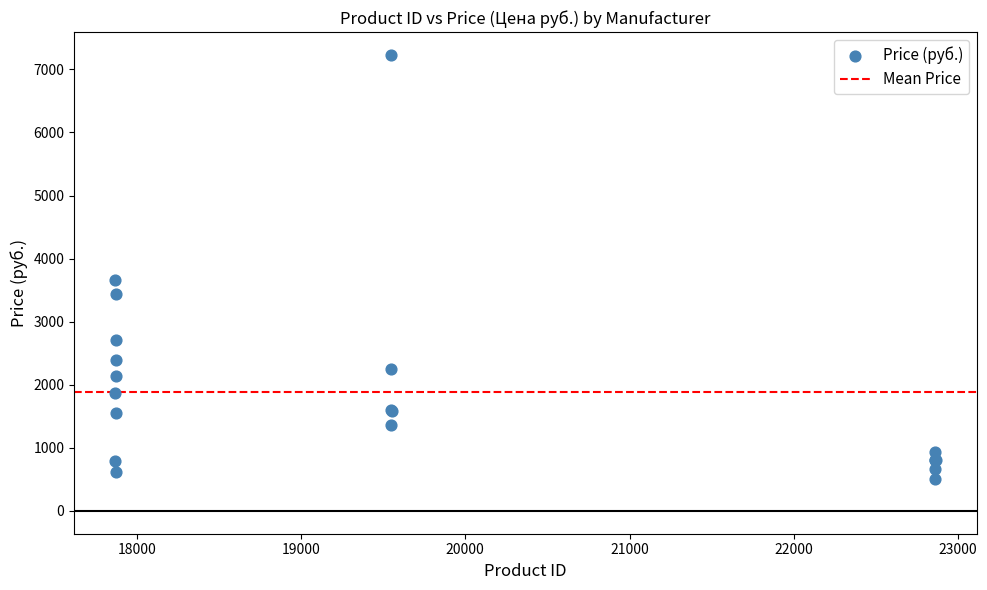

What Y value in the scatter plot is closest to 3867?

3667.0